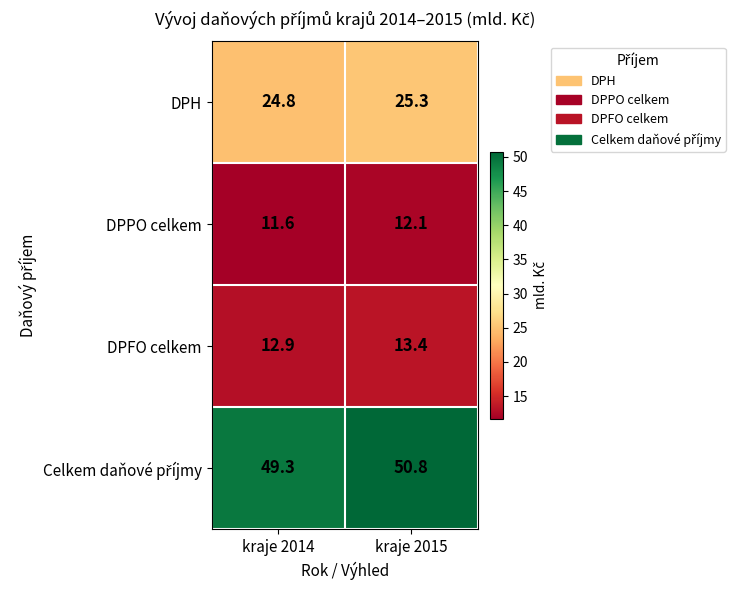

What is the average value of the DPFO celkem series?

13.2